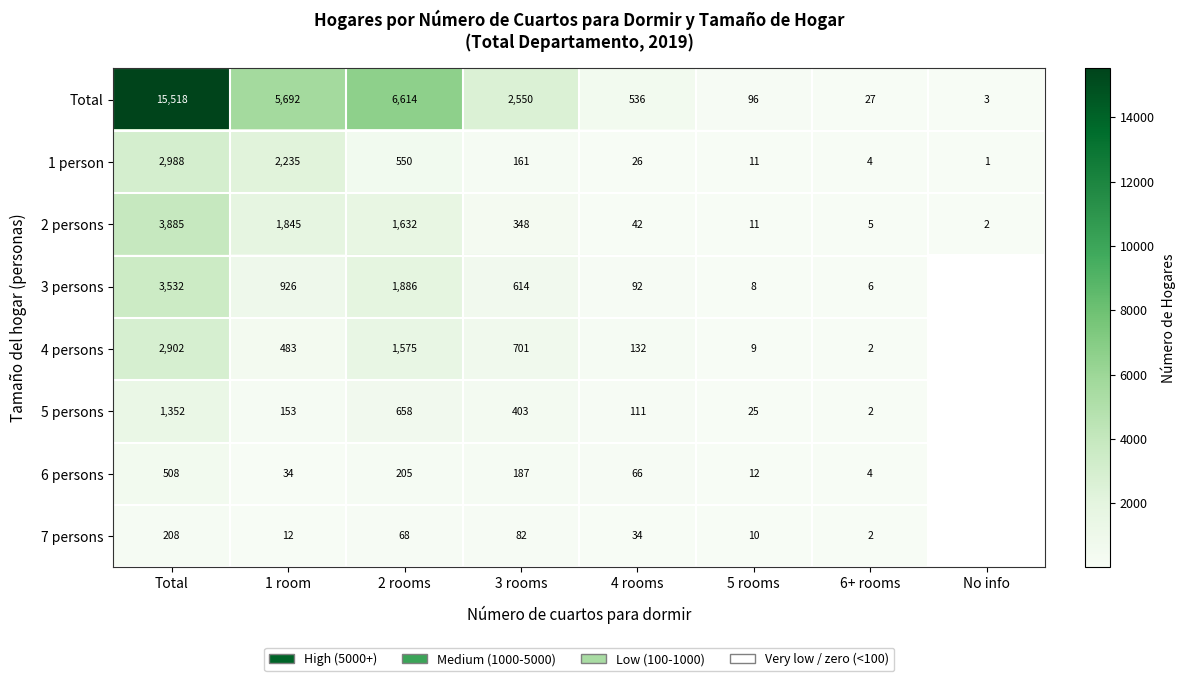

Is it true that 3 persons equals 897.0 at 3 rooms?

False